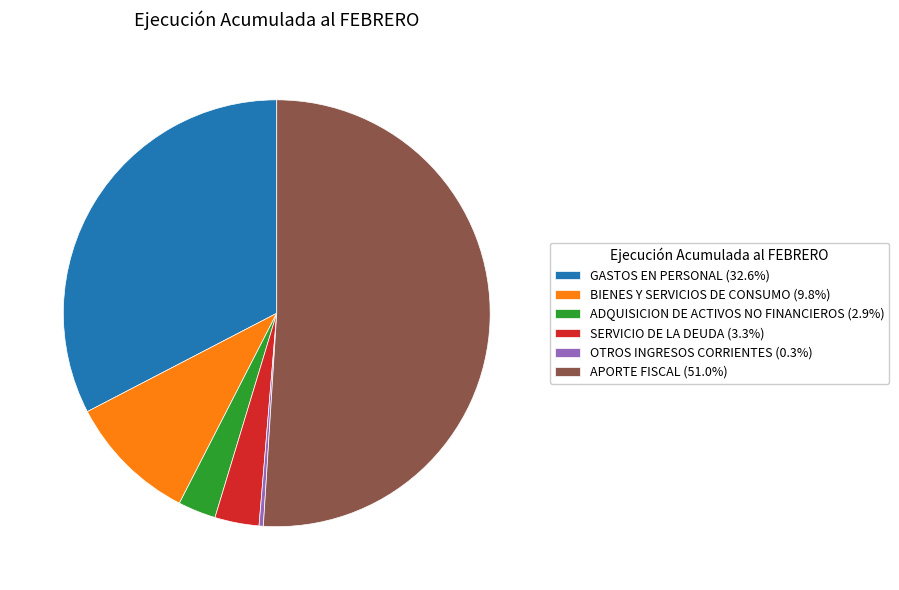

Count the number of slices in the pie.

6